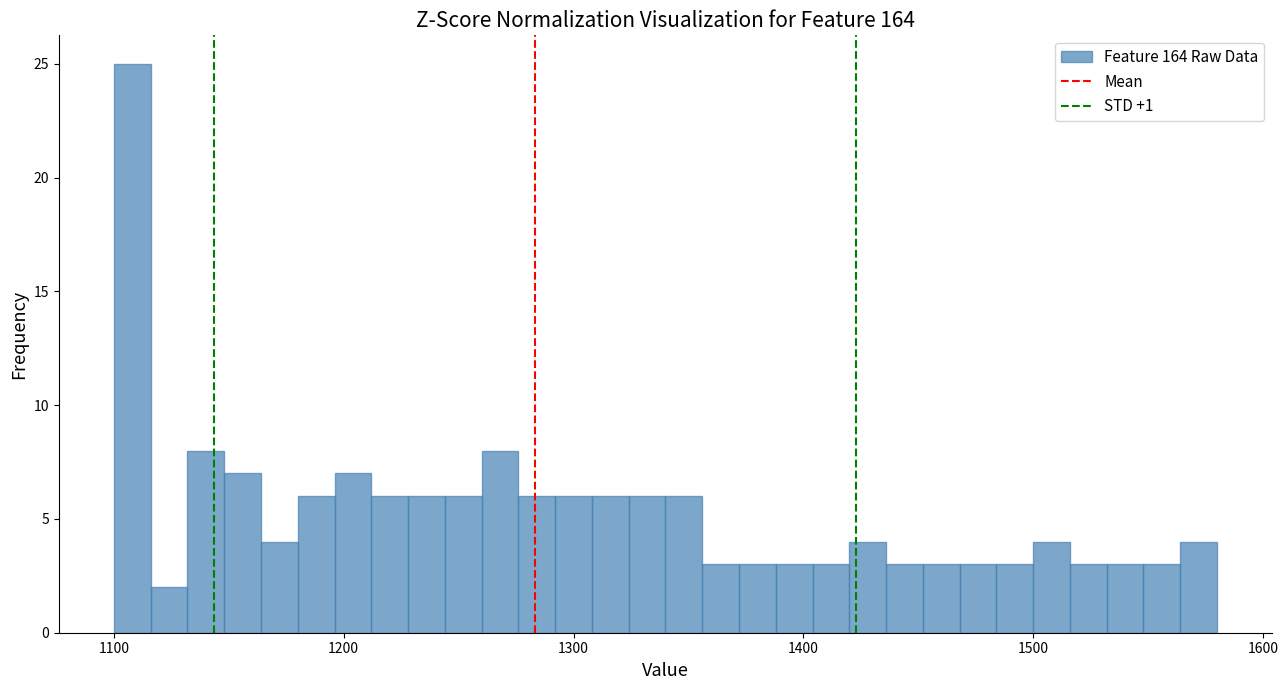

Around what value on the x-axis is the tallest bar? Give the approximate position of its centre, as read against the axis.

1110